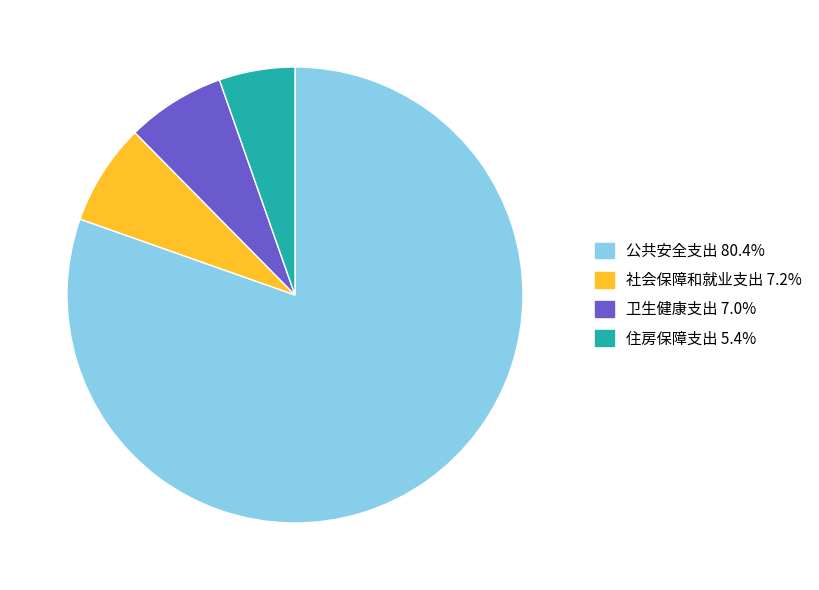

How many slices are in this pie chart?

4